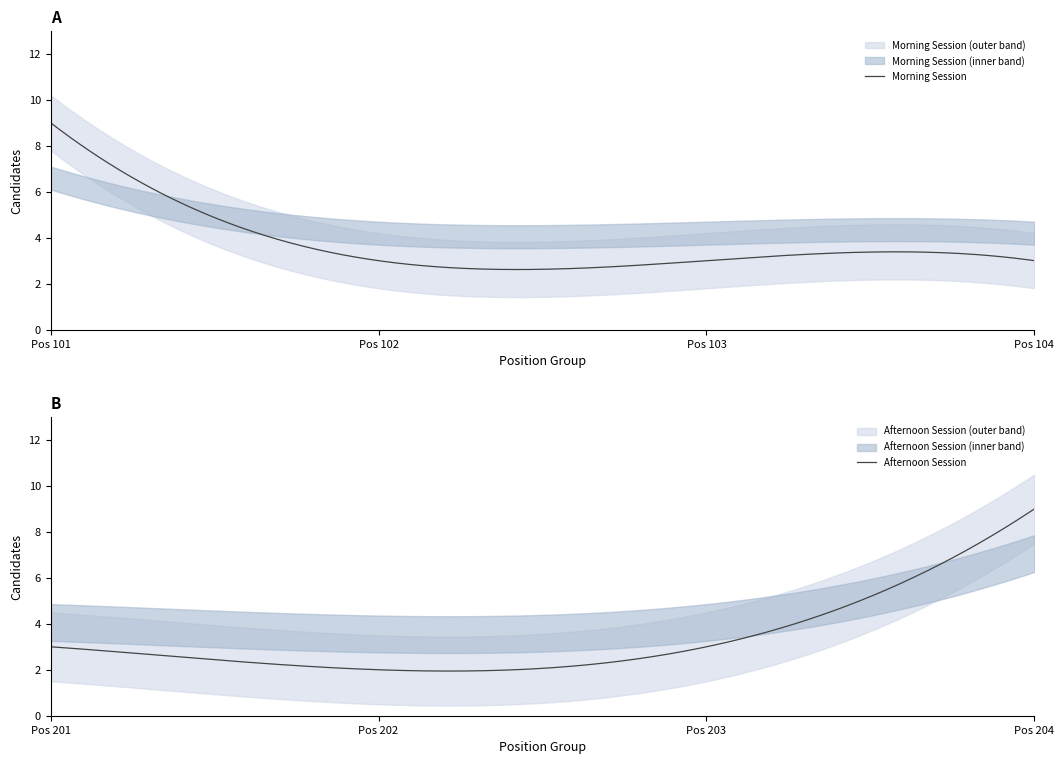

What is the maximum value for Morning Session?

9.0